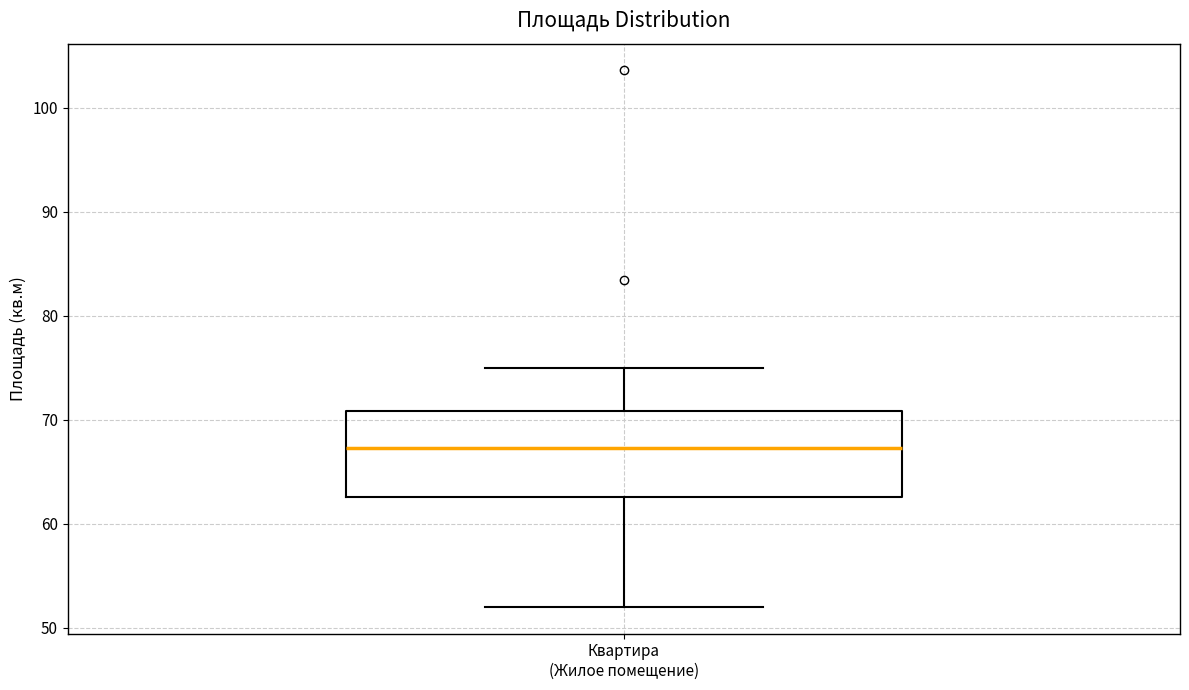

Transcribe this box plot: give where the median line is, the range the box spans, and where the two whiskers end, as read against the y-axis. The values are not printed on the chart, so give them approximately, as read against the axis.

median 67, box 63 to 71, whiskers 52 to 75